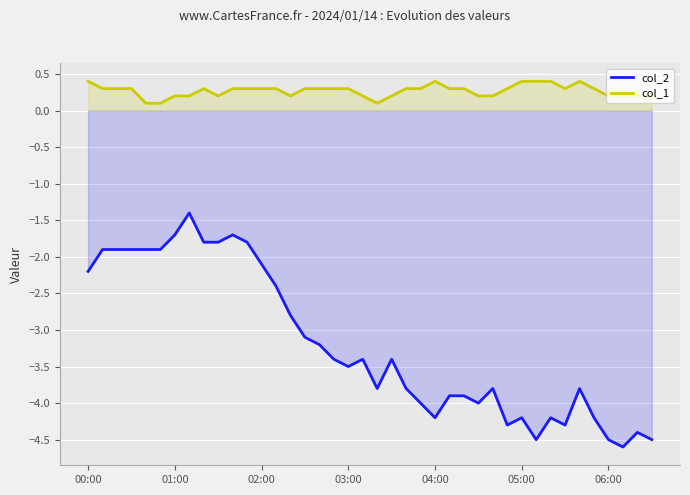

At how many categories does at least one series exceed -4?

40